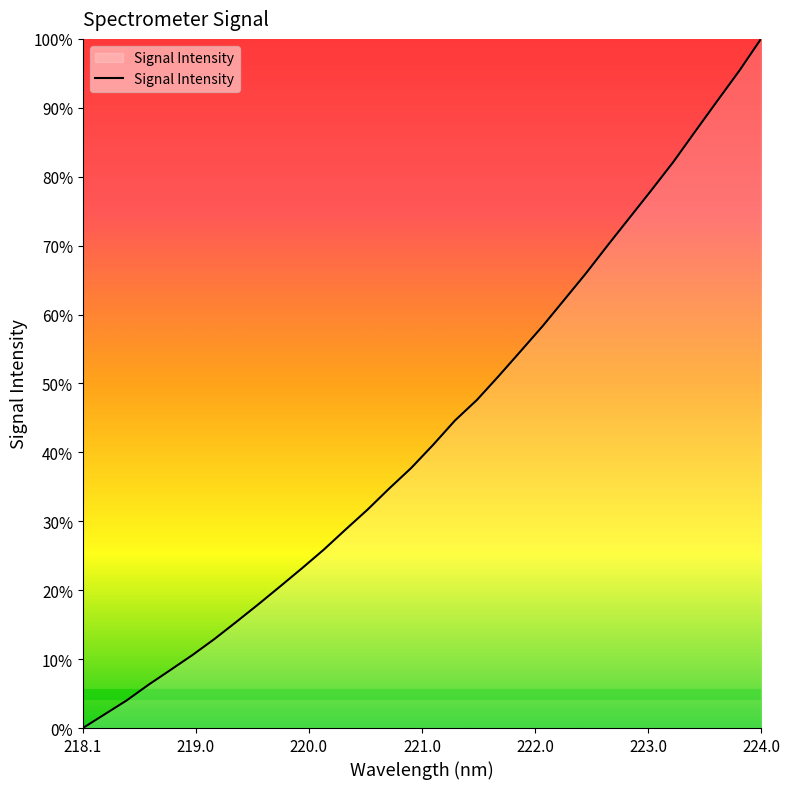

Reading left to right, extract all data points from this chart.

0.0	2.0	4.0	6.3	8.4	10.6	12.9	15.4	17.9	20.5	23.2	25.9	28.8	31.7	34.8	37.7	41.1	44.6	47.6	51.1	54.7	58.3	62.1	66.0	70.1	74.1	78.1	82.2	86.6	91.0	95.3	100.0